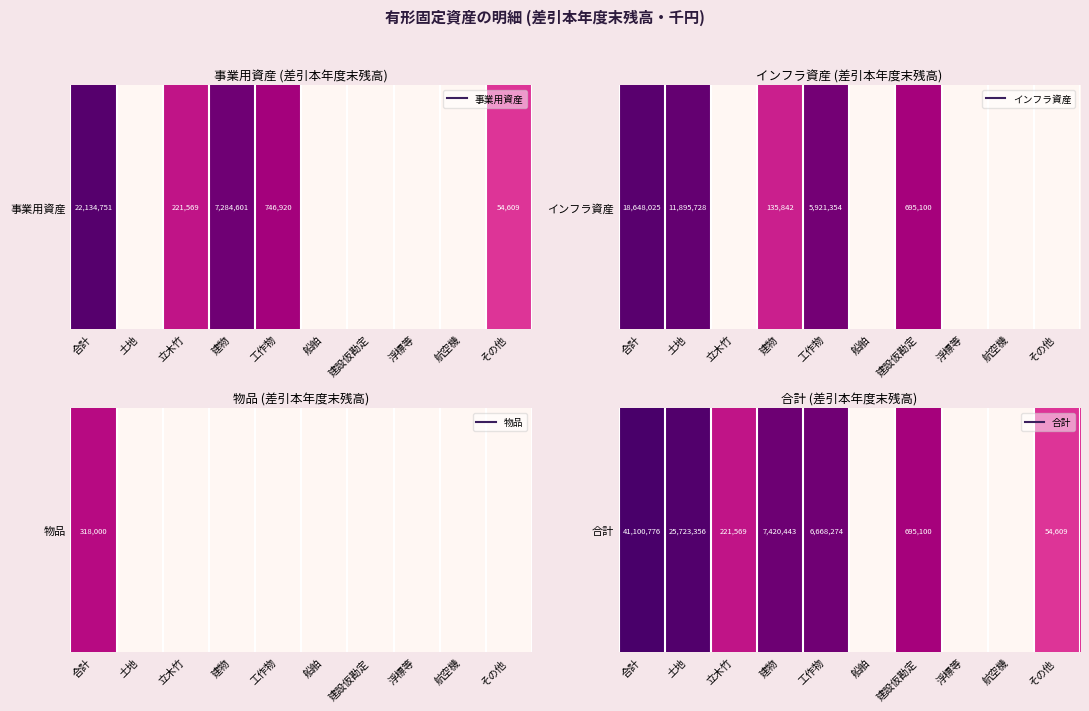

The value at 建物 is 15.8. True or false?

True